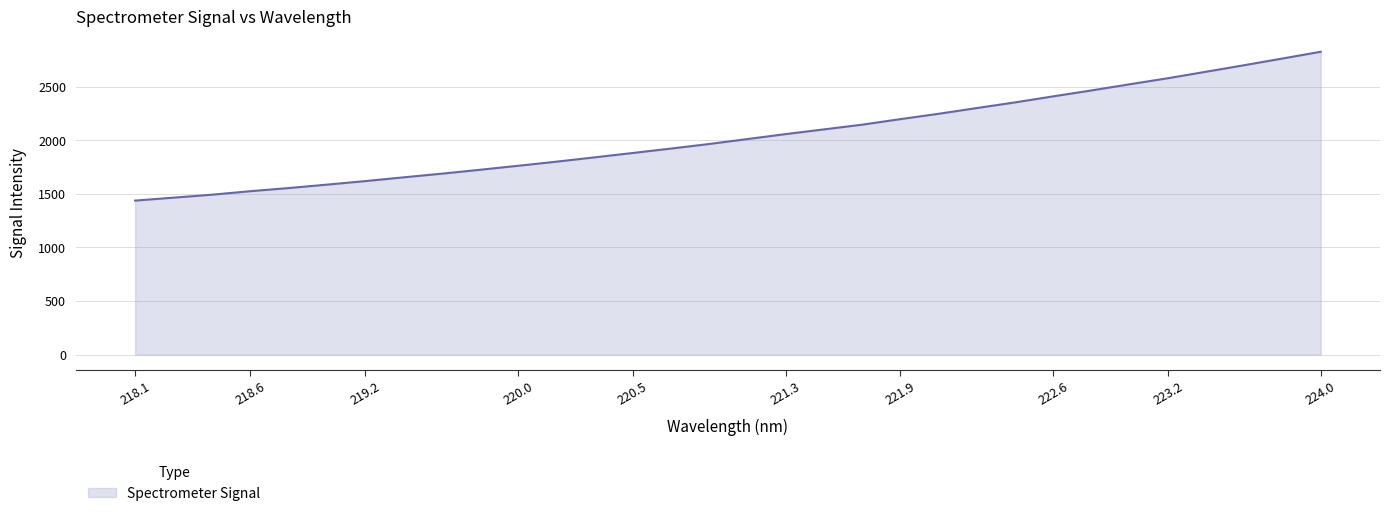

What is the minimum value shown in the chart?

1437.0